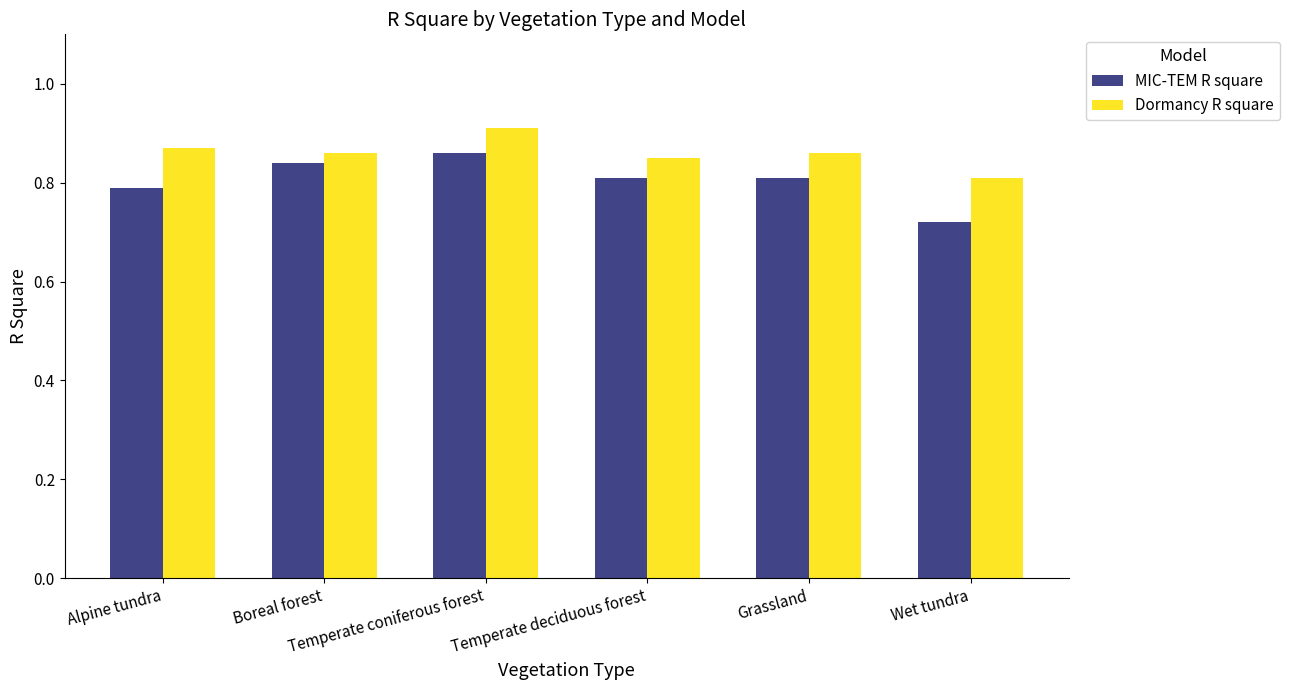

Which label corresponds to the largest value in the chart?

Temperate coniferous forest